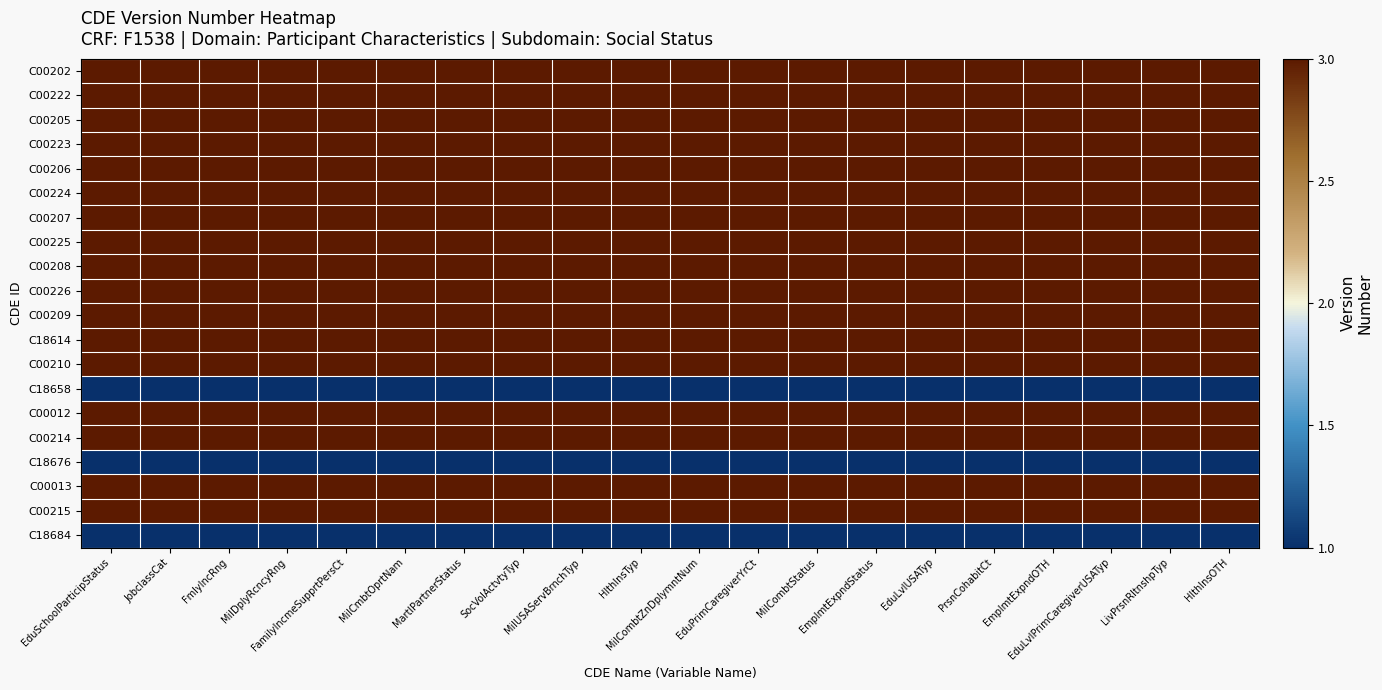

Reading left to right, transcribe all the data shown in this chart.

C00202: EduSchoolParticipStatus=3	JobclassCat=3	FmlyIncRng=3	MilDplyRcncyRng=3	FamilyIncmeSupprtPersCt=3	MilCmbtOprtNam=3	MartlPartnerStatus=3	SocVolActvtyTyp=3	MilUSAServBrnchTyp=3	HlthInsTyp=3	MilCombtZnDplymntNum=3	EduPrimCaregiverYrCt=3	MilCombtStatus=3	EmplmtExpndStatus=3	EduLvlUSATyp=3	PrsnCohabitCt=3	EmplmtExpndOTH=3	EduLvlPrimCaregiverUSATyp=3	LivPrsnRltnshpTyp=3	HlthInsOTH=3
C00222: EduSchoolParticipStatus=3	JobclassCat=3	FmlyIncRng=3	MilDplyRcncyRng=3	FamilyIncmeSupprtPersCt=3	MilCmbtOprtNam=3	MartlPartnerStatus=3	SocVolActvtyTyp=3	MilUSAServBrnchTyp=3	HlthInsTyp=3	MilCombtZnDplymntNum=3	EduPrimCaregiverYrCt=3	MilCombtStatus=3	EmplmtExpndStatus=3	EduLvlUSATyp=3	PrsnCohabitCt=3	EmplmtExpndOTH=3	EduLvlPrimCaregiverUSATyp=3	LivPrsnRltnshpTyp=3	HlthInsOTH=3
C00205: EduSchoolParticipStatus=3	JobclassCat=3	FmlyIncRng=3	MilDplyRcncyRng=3	FamilyIncmeSupprtPersCt=3	MilCmbtOprtNam=3	MartlPartnerStatus=3	SocVolActvtyTyp=3	MilUSAServBrnchTyp=3	HlthInsTyp=3	MilCombtZnDplymntNum=3	EduPrimCaregiverYrCt=3	MilCombtStatus=3	EmplmtExpndStatus=3	EduLvlUSATyp=3	PrsnCohabitCt=3	EmplmtExpndOTH=3	EduLvlPrimCaregiverUSATyp=3	LivPrsnRltnshpTyp=3	HlthInsOTH=3
C00223: EduSchoolParticipStatus=3	JobclassCat=3	FmlyIncRng=3	MilDplyRcncyRng=3	FamilyIncmeSupprtPersCt=3	MilCmbtOprtNam=3	MartlPartnerStatus=3	SocVolActvtyTyp=3	MilUSAServBrnchTyp=3	HlthInsTyp=3	MilCombtZnDplymntNum=3	EduPrimCaregiverYrCt=3	MilCombtStatus=3	EmplmtExpndStatus=3	EduLvlUSATyp=3	PrsnCohabitCt=3	EmplmtExpndOTH=3	EduLvlPrimCaregiverUSATyp=3	LivPrsnRltnshpTyp=3	HlthInsOTH=3
C00206: EduSchoolParticipStatus=3	JobclassCat=3	FmlyIncRng=3	MilDplyRcncyRng=3	FamilyIncmeSupprtPersCt=3	MilCmbtOprtNam=3	MartlPartnerStatus=3	SocVolActvtyTyp=3	MilUSAServBrnchTyp=3	HlthInsTyp=3	MilCombtZnDplymntNum=3	EduPrimCaregiverYrCt=3	MilCombtStatus=3	EmplmtExpndStatus=3	EduLvlUSATyp=3	PrsnCohabitCt=3	EmplmtExpndOTH=3	EduLvlPrimCaregiverUSATyp=3	LivPrsnRltnshpTyp=3	HlthInsOTH=3
C00224: EduSchoolParticipStatus=3	JobclassCat=3	FmlyIncRng=3	MilDplyRcncyRng=3	FamilyIncmeSupprtPersCt=3	MilCmbtOprtNam=3	MartlPartnerStatus=3	SocVolActvtyTyp=3	MilUSAServBrnchTyp=3	HlthInsTyp=3	MilCombtZnDplymntNum=3	EduPrimCaregiverYrCt=3	MilCombtStatus=3	EmplmtExpndStatus=3	EduLvlUSATyp=3	PrsnCohabitCt=3	EmplmtExpndOTH=3	EduLvlPrimCaregiverUSATyp=3	LivPrsnRltnshpTyp=3	HlthInsOTH=3
C00207: EduSchoolParticipStatus=3	JobclassCat=3	FmlyIncRng=3	MilDplyRcncyRng=3	FamilyIncmeSupprtPersCt=3	MilCmbtOprtNam=3	MartlPartnerStatus=3	SocVolActvtyTyp=3	MilUSAServBrnchTyp=3	HlthInsTyp=3	MilCombtZnDplymntNum=3	EduPrimCaregiverYrCt=3	MilCombtStatus=3	EmplmtExpndStatus=3	EduLvlUSATyp=3	PrsnCohabitCt=3	EmplmtExpndOTH=3	EduLvlPrimCaregiverUSATyp=3	LivPrsnRltnshpTyp=3	HlthInsOTH=3
C00225: EduSchoolParticipStatus=3	JobclassCat=3	FmlyIncRng=3	MilDplyRcncyRng=3	FamilyIncmeSupprtPersCt=3	MilCmbtOprtNam=3	MartlPartnerStatus=3	SocVolActvtyTyp=3	MilUSAServBrnchTyp=3	HlthInsTyp=3	MilCombtZnDplymntNum=3	EduPrimCaregiverYrCt=3	MilCombtStatus=3	EmplmtExpndStatus=3	EduLvlUSATyp=3	PrsnCohabitCt=3	EmplmtExpndOTH=3	EduLvlPrimCaregiverUSATyp=3	LivPrsnRltnshpTyp=3	HlthInsOTH=3
C00208: EduSchoolParticipStatus=3	JobclassCat=3	FmlyIncRng=3	MilDplyRcncyRng=3	FamilyIncmeSupprtPersCt=3	MilCmbtOprtNam=3	MartlPartnerStatus=3	SocVolActvtyTyp=3	MilUSAServBrnchTyp=3	HlthInsTyp=3	MilCombtZnDplymntNum=3	EduPrimCaregiverYrCt=3	MilCombtStatus=3	EmplmtExpndStatus=3	EduLvlUSATyp=3	PrsnCohabitCt=3	EmplmtExpndOTH=3	EduLvlPrimCaregiverUSATyp=3	LivPrsnRltnshpTyp=3	HlthInsOTH=3
C00226: EduSchoolParticipStatus=3	JobclassCat=3	FmlyIncRng=3	MilDplyRcncyRng=3	FamilyIncmeSupprtPersCt=3	MilCmbtOprtNam=3	MartlPartnerStatus=3	SocVolActvtyTyp=3	MilUSAServBrnchTyp=3	HlthInsTyp=3	MilCombtZnDplymntNum=3	EduPrimCaregiverYrCt=3	MilCombtStatus=3	EmplmtExpndStatus=3	EduLvlUSATyp=3	PrsnCohabitCt=3	EmplmtExpndOTH=3	EduLvlPrimCaregiverUSATyp=3	LivPrsnRltnshpTyp=3	HlthInsOTH=3
C00209: EduSchoolParticipStatus=3	JobclassCat=3	FmlyIncRng=3	MilDplyRcncyRng=3	FamilyIncmeSupprtPersCt=3	MilCmbtOprtNam=3	MartlPartnerStatus=3	SocVolActvtyTyp=3	MilUSAServBrnchTyp=3	HlthInsTyp=3	MilCombtZnDplymntNum=3	EduPrimCaregiverYrCt=3	MilCombtStatus=3	EmplmtExpndStatus=3	EduLvlUSATyp=3	PrsnCohabitCt=3	EmplmtExpndOTH=3	EduLvlPrimCaregiverUSATyp=3	LivPrsnRltnshpTyp=3	HlthInsOTH=3
C18614: EduSchoolParticipStatus=3	JobclassCat=3	FmlyIncRng=3	MilDplyRcncyRng=3	FamilyIncmeSupprtPersCt=3	MilCmbtOprtNam=3	MartlPartnerStatus=3	SocVolActvtyTyp=3	MilUSAServBrnchTyp=3	HlthInsTyp=3	MilCombtZnDplymntNum=3	EduPrimCaregiverYrCt=3	MilCombtStatus=3	EmplmtExpndStatus=3	EduLvlUSATyp=3	PrsnCohabitCt=3	EmplmtExpndOTH=3	EduLvlPrimCaregiverUSATyp=3	LivPrsnRltnshpTyp=3	HlthInsOTH=3
C00210: EduSchoolParticipStatus=3	JobclassCat=3	FmlyIncRng=3	MilDplyRcncyRng=3	FamilyIncmeSupprtPersCt=3	MilCmbtOprtNam=3	MartlPartnerStatus=3	SocVolActvtyTyp=3	MilUSAServBrnchTyp=3	HlthInsTyp=3	MilCombtZnDplymntNum=3	EduPrimCaregiverYrCt=3	MilCombtStatus=3	EmplmtExpndStatus=3	EduLvlUSATyp=3	PrsnCohabitCt=3	EmplmtExpndOTH=3	EduLvlPrimCaregiverUSATyp=3	LivPrsnRltnshpTyp=3	HlthInsOTH=3
C18658: EduSchoolParticipStatus=1	JobclassCat=1	FmlyIncRng=1	MilDplyRcncyRng=1	FamilyIncmeSupprtPersCt=1	MilCmbtOprtNam=1	MartlPartnerStatus=1	SocVolActvtyTyp=1	MilUSAServBrnchTyp=1	HlthInsTyp=1	MilCombtZnDplymntNum=1	EduPrimCaregiverYrCt=1	MilCombtStatus=1	EmplmtExpndStatus=1	EduLvlUSATyp=1	PrsnCohabitCt=1	EmplmtExpndOTH=1	EduLvlPrimCaregiverUSATyp=1	LivPrsnRltnshpTyp=1	HlthInsOTH=1
C00012: EduSchoolParticipStatus=3	JobclassCat=3	FmlyIncRng=3	MilDplyRcncyRng=3	FamilyIncmeSupprtPersCt=3	MilCmbtOprtNam=3	MartlPartnerStatus=3	SocVolActvtyTyp=3	MilUSAServBrnchTyp=3	HlthInsTyp=3	MilCombtZnDplymntNum=3	EduPrimCaregiverYrCt=3	MilCombtStatus=3	EmplmtExpndStatus=3	EduLvlUSATyp=3	PrsnCohabitCt=3	EmplmtExpndOTH=3	EduLvlPrimCaregiverUSATyp=3	LivPrsnRltnshpTyp=3	HlthInsOTH=3
C00214: EduSchoolParticipStatus=3	JobclassCat=3	FmlyIncRng=3	MilDplyRcncyRng=3	FamilyIncmeSupprtPersCt=3	MilCmbtOprtNam=3	MartlPartnerStatus=3	SocVolActvtyTyp=3	MilUSAServBrnchTyp=3	HlthInsTyp=3	MilCombtZnDplymntNum=3	EduPrimCaregiverYrCt=3	MilCombtStatus=3	EmplmtExpndStatus=3	EduLvlUSATyp=3	PrsnCohabitCt=3	EmplmtExpndOTH=3	EduLvlPrimCaregiverUSATyp=3	LivPrsnRltnshpTyp=3	HlthInsOTH=3
C18676: EduSchoolParticipStatus=1	JobclassCat=1	FmlyIncRng=1	MilDplyRcncyRng=1	FamilyIncmeSupprtPersCt=1	MilCmbtOprtNam=1	MartlPartnerStatus=1	SocVolActvtyTyp=1	MilUSAServBrnchTyp=1	HlthInsTyp=1	MilCombtZnDplymntNum=1	EduPrimCaregiverYrCt=1	MilCombtStatus=1	EmplmtExpndStatus=1	EduLvlUSATyp=1	PrsnCohabitCt=1	EmplmtExpndOTH=1	EduLvlPrimCaregiverUSATyp=1	LivPrsnRltnshpTyp=1	HlthInsOTH=1
C00013: EduSchoolParticipStatus=3	JobclassCat=3	FmlyIncRng=3	MilDplyRcncyRng=3	FamilyIncmeSupprtPersCt=3	MilCmbtOprtNam=3	MartlPartnerStatus=3	SocVolActvtyTyp=3	MilUSAServBrnchTyp=3	HlthInsTyp=3	MilCombtZnDplymntNum=3	EduPrimCaregiverYrCt=3	MilCombtStatus=3	EmplmtExpndStatus=3	EduLvlUSATyp=3	PrsnCohabitCt=3	EmplmtExpndOTH=3	EduLvlPrimCaregiverUSATyp=3	LivPrsnRltnshpTyp=3	HlthInsOTH=3
C00215: EduSchoolParticipStatus=3	JobclassCat=3	FmlyIncRng=3	MilDplyRcncyRng=3	FamilyIncmeSupprtPersCt=3	MilCmbtOprtNam=3	MartlPartnerStatus=3	SocVolActvtyTyp=3	MilUSAServBrnchTyp=3	HlthInsTyp=3	MilCombtZnDplymntNum=3	EduPrimCaregiverYrCt=3	MilCombtStatus=3	EmplmtExpndStatus=3	EduLvlUSATyp=3	PrsnCohabitCt=3	EmplmtExpndOTH=3	EduLvlPrimCaregiverUSATyp=3	LivPrsnRltnshpTyp=3	HlthInsOTH=3
C18684: EduSchoolParticipStatus=1	JobclassCat=1	FmlyIncRng=1	MilDplyRcncyRng=1	FamilyIncmeSupprtPersCt=1	MilCmbtOprtNam=1	MartlPartnerStatus=1	SocVolActvtyTyp=1	MilUSAServBrnchTyp=1	HlthInsTyp=1	MilCombtZnDplymntNum=1	EduPrimCaregiverYrCt=1	MilCombtStatus=1	EmplmtExpndStatus=1	EduLvlUSATyp=1	PrsnCohabitCt=1	EmplmtExpndOTH=1	EduLvlPrimCaregiverUSATyp=1	LivPrsnRltnshpTyp=1	HlthInsOTH=1